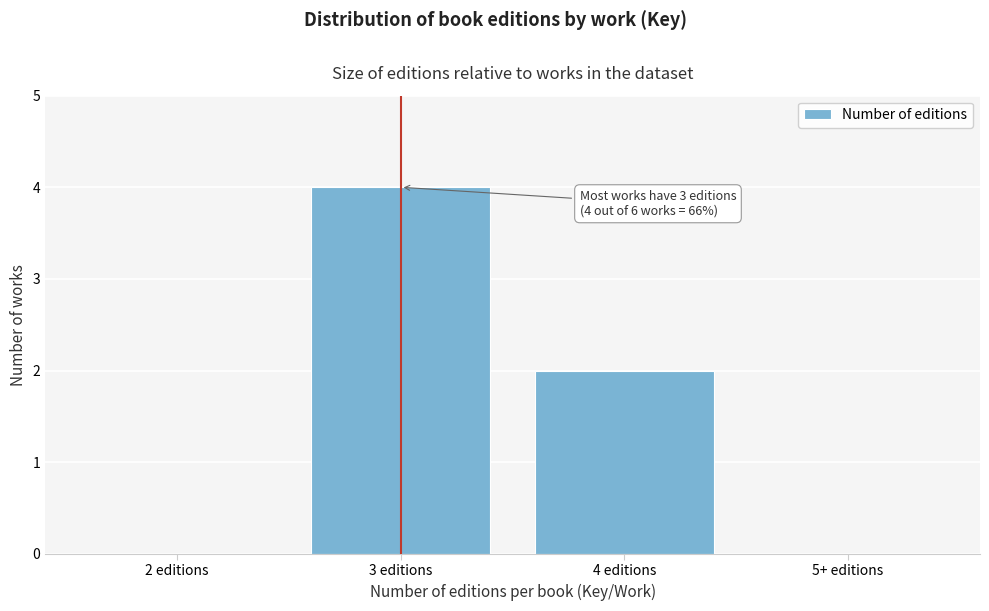

Reading left to right, list all the values displayed in this chart.

2 editions=0	3 editions=4	4 editions=2	5+ editions=0